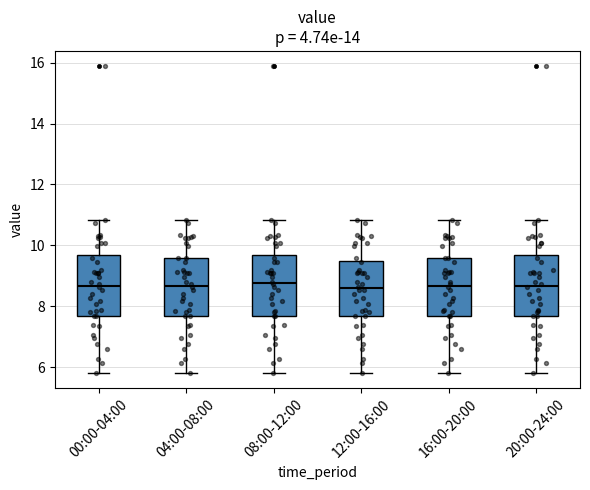

Where is the upper edge of the box for 00:00-04:00 on the y-axis? The values are not printed on the chart, so give them approximately, as read against the axis.

9.6